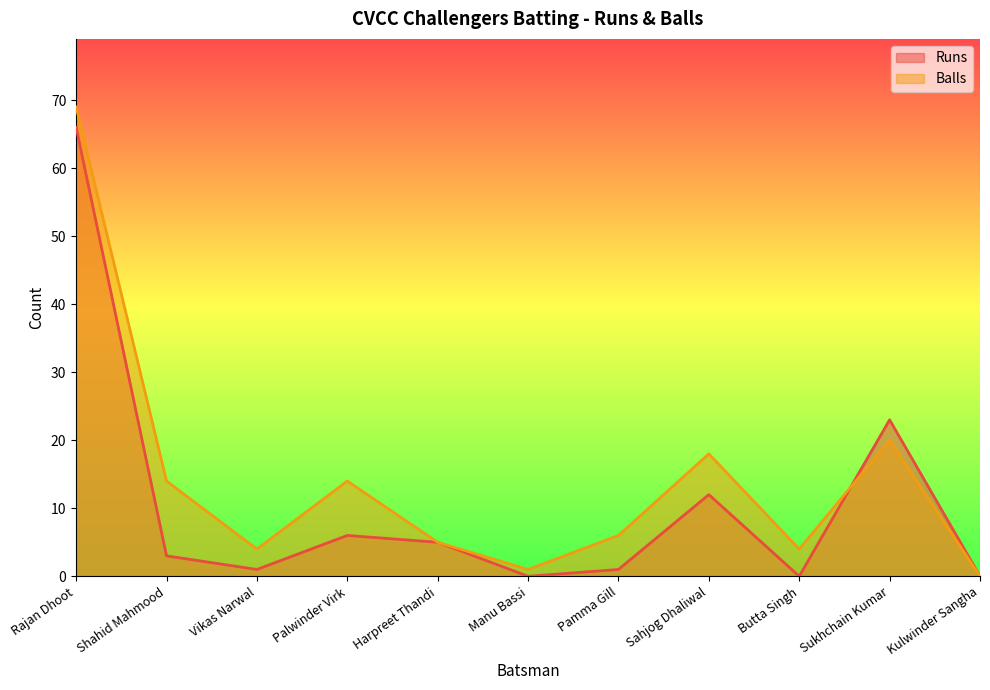

What is the difference between the Balls values at Pamma Gill and Butta Singh?

2